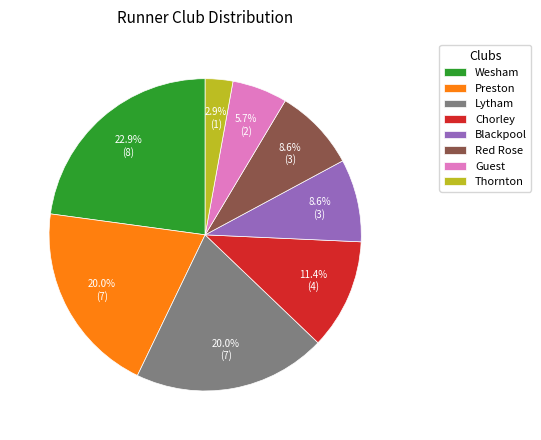

Count the number of slices in the pie.

8